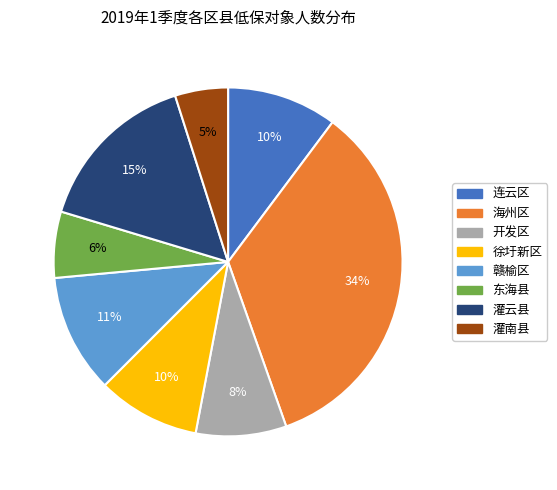

Combined, do 海州区 and 东海县 account for over 50%?

No